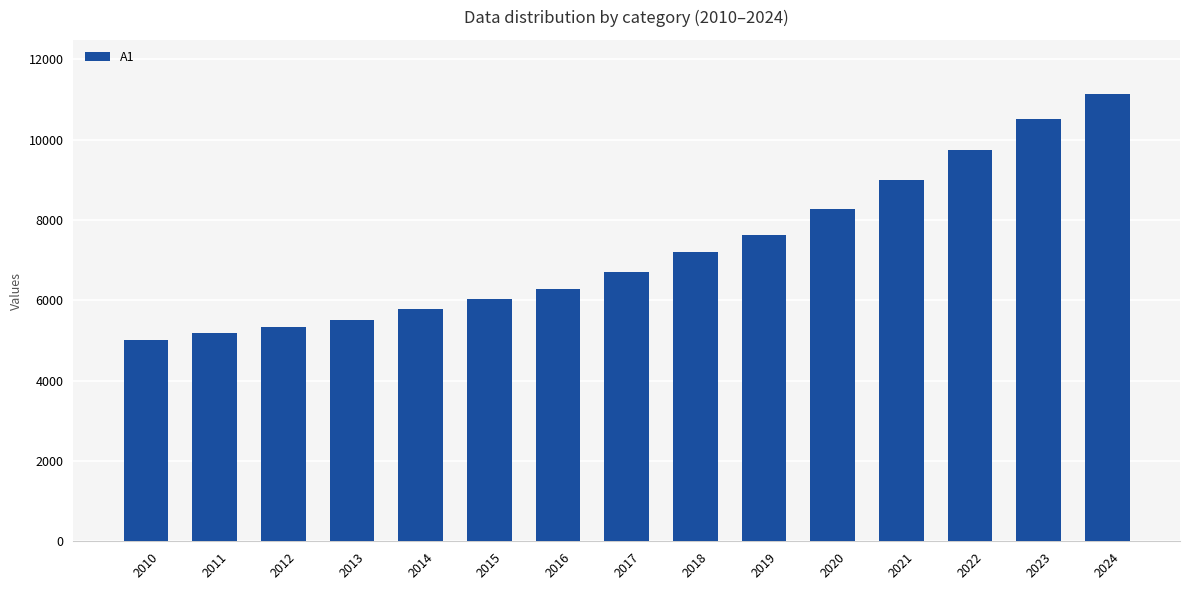

Which category has the highest value across all series?

2024